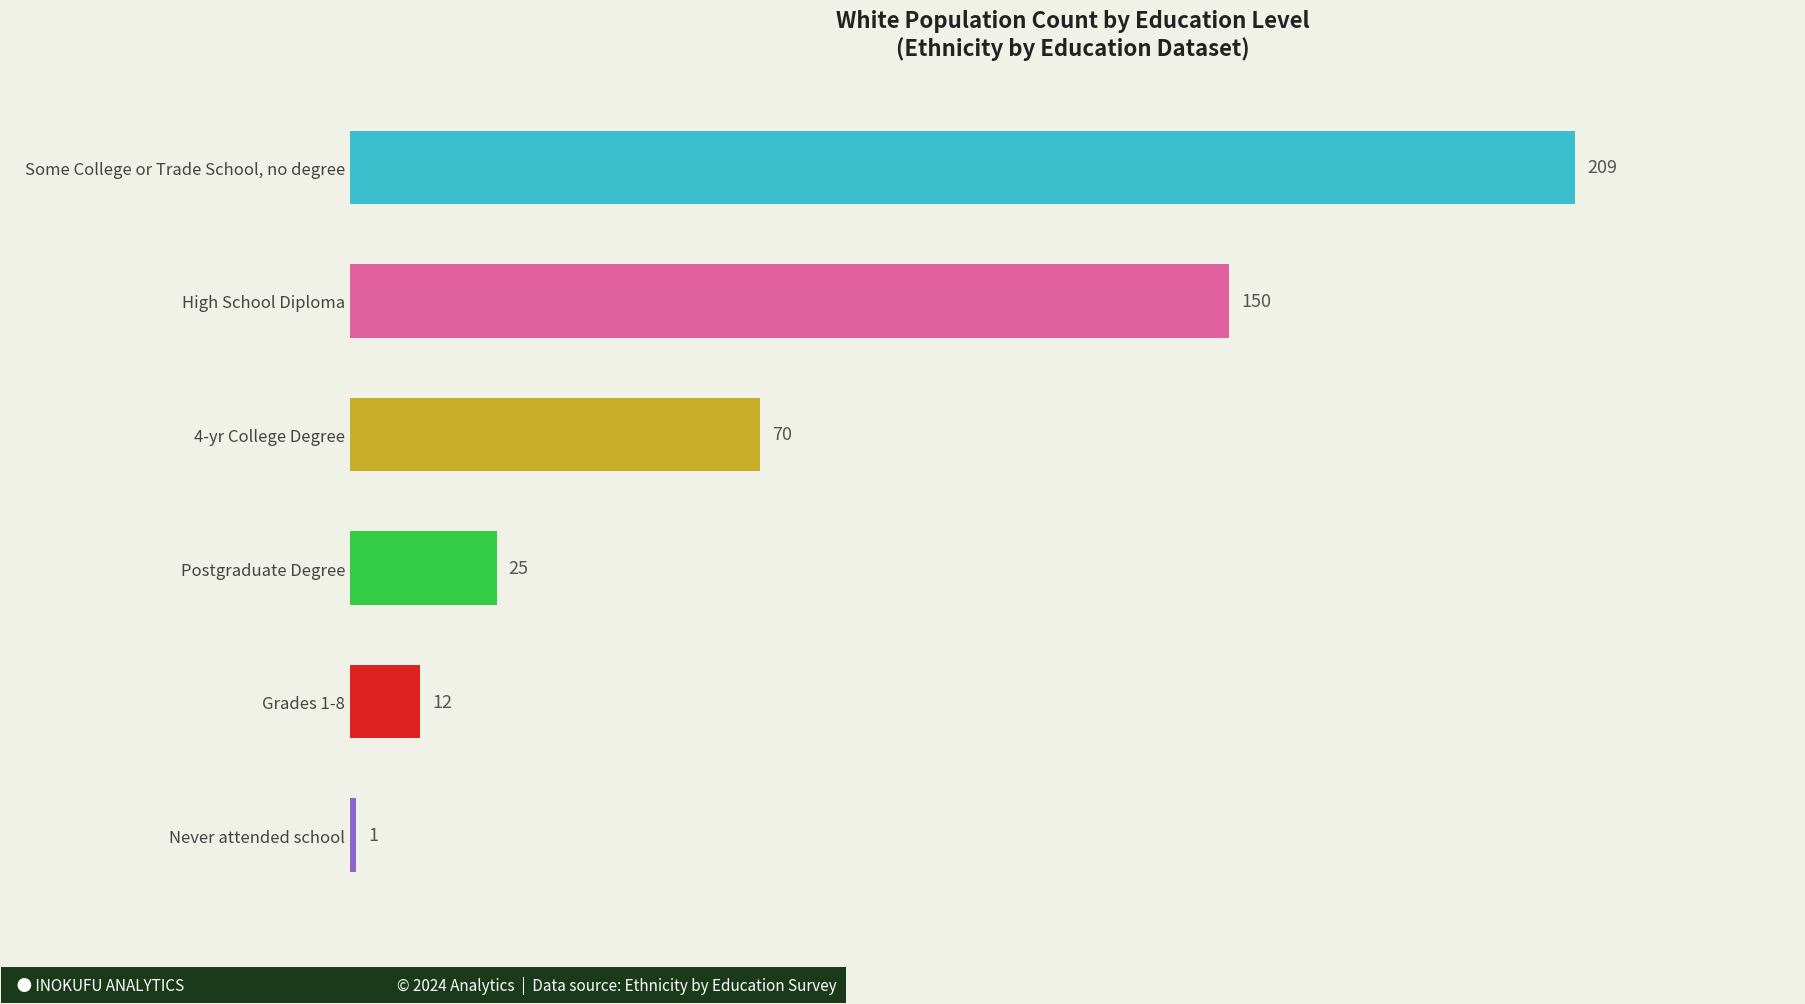

How many data points does each series have?

6